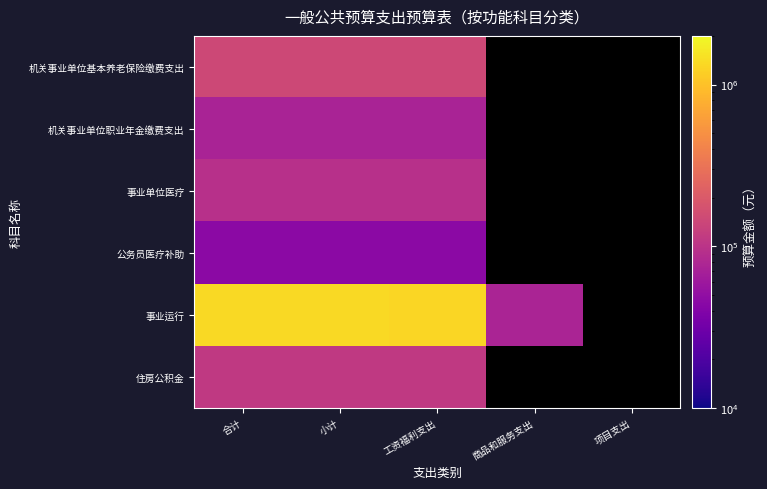

List the labels in order of 事业单位医疗 value, largest first.

合计, 小计, 工资福利支出, 商品和服务支出, 项目支出